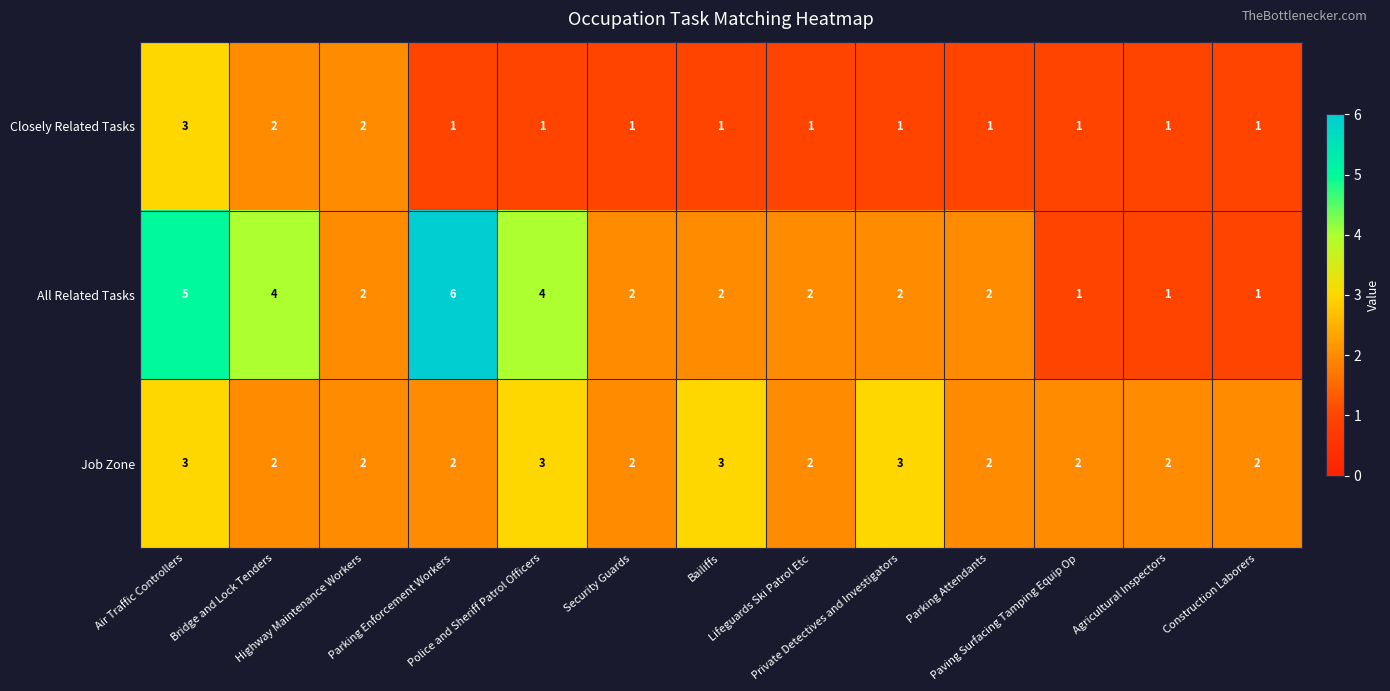

Count the All Related Tasks values in the range 2 to 4.

8